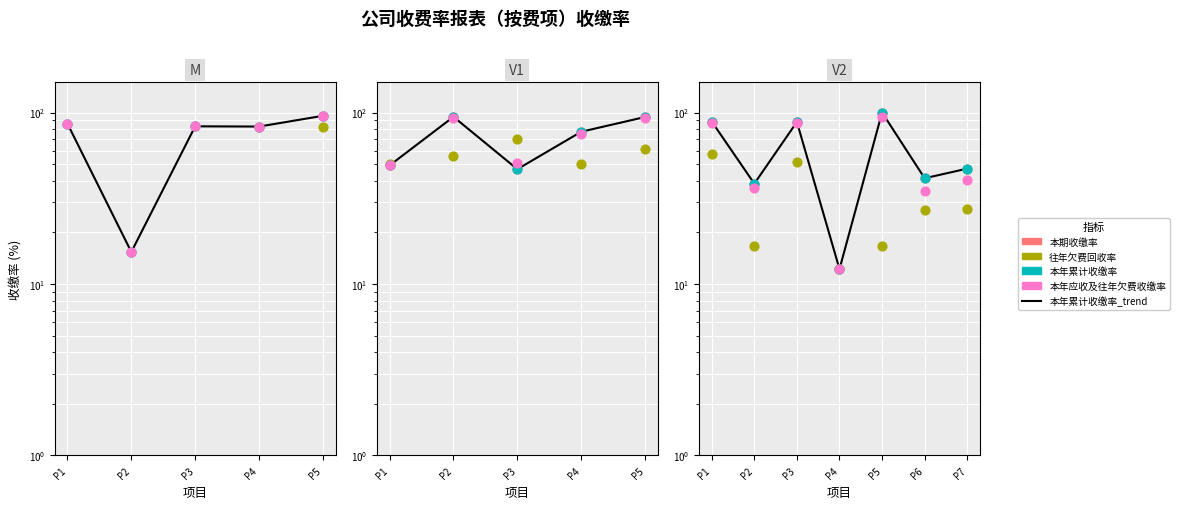

At which category is the sum across all series the highest?

P5